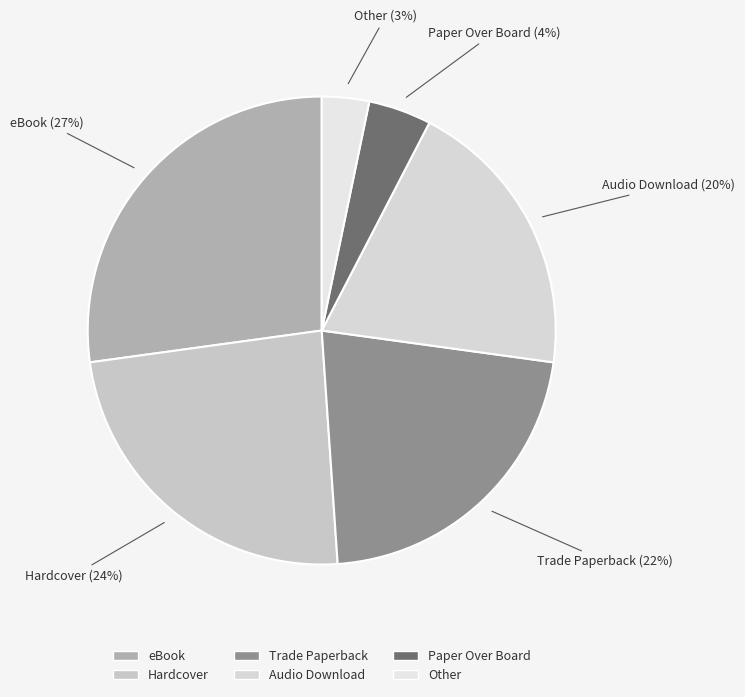

Rank the categories by value from highest to lowest.

eBook, Hardcover, Trade Paperback, Audio Download, Paper Over Board, Other